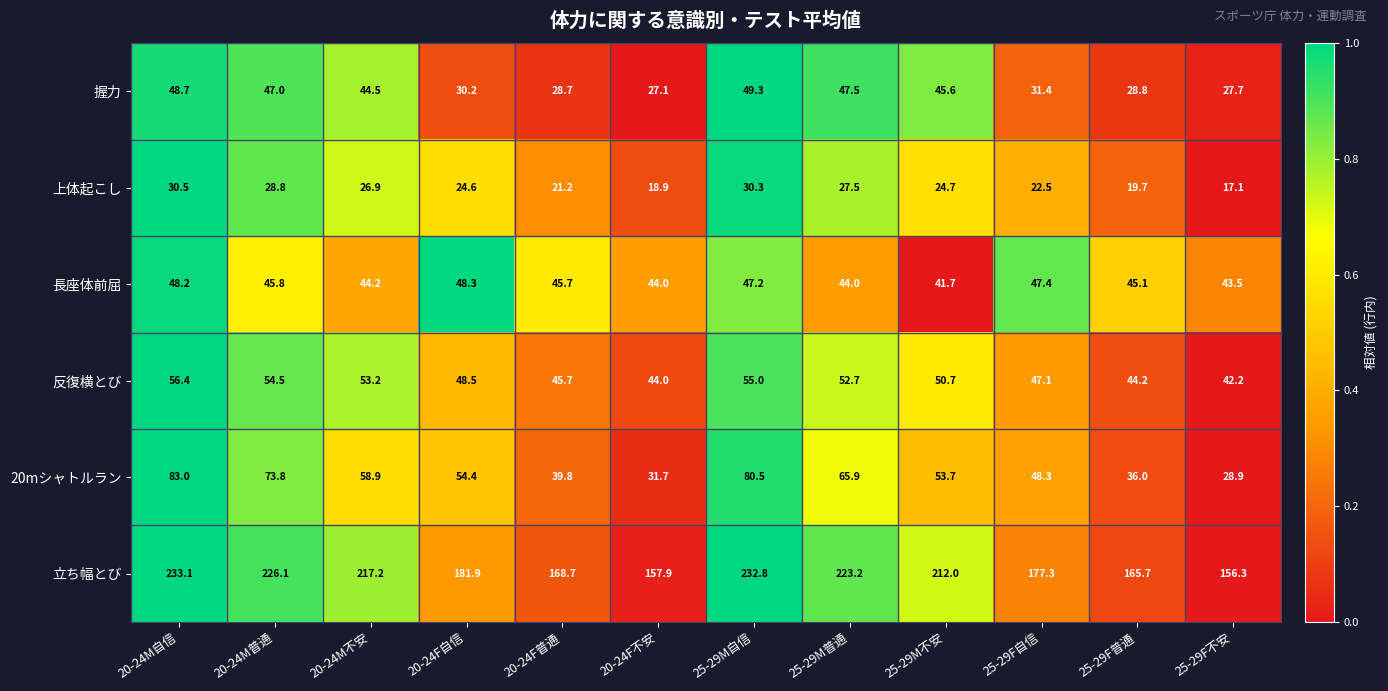

Rank the series at 25-29F普通 from highest to lowest value.

立ち幅とび, 長座体前屈, 反復横とび, 20mシャトルラン, 握力, 上体起こし